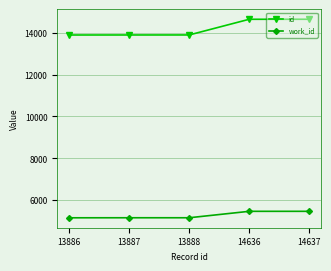

What is the minimum value shown in the chart?

5164